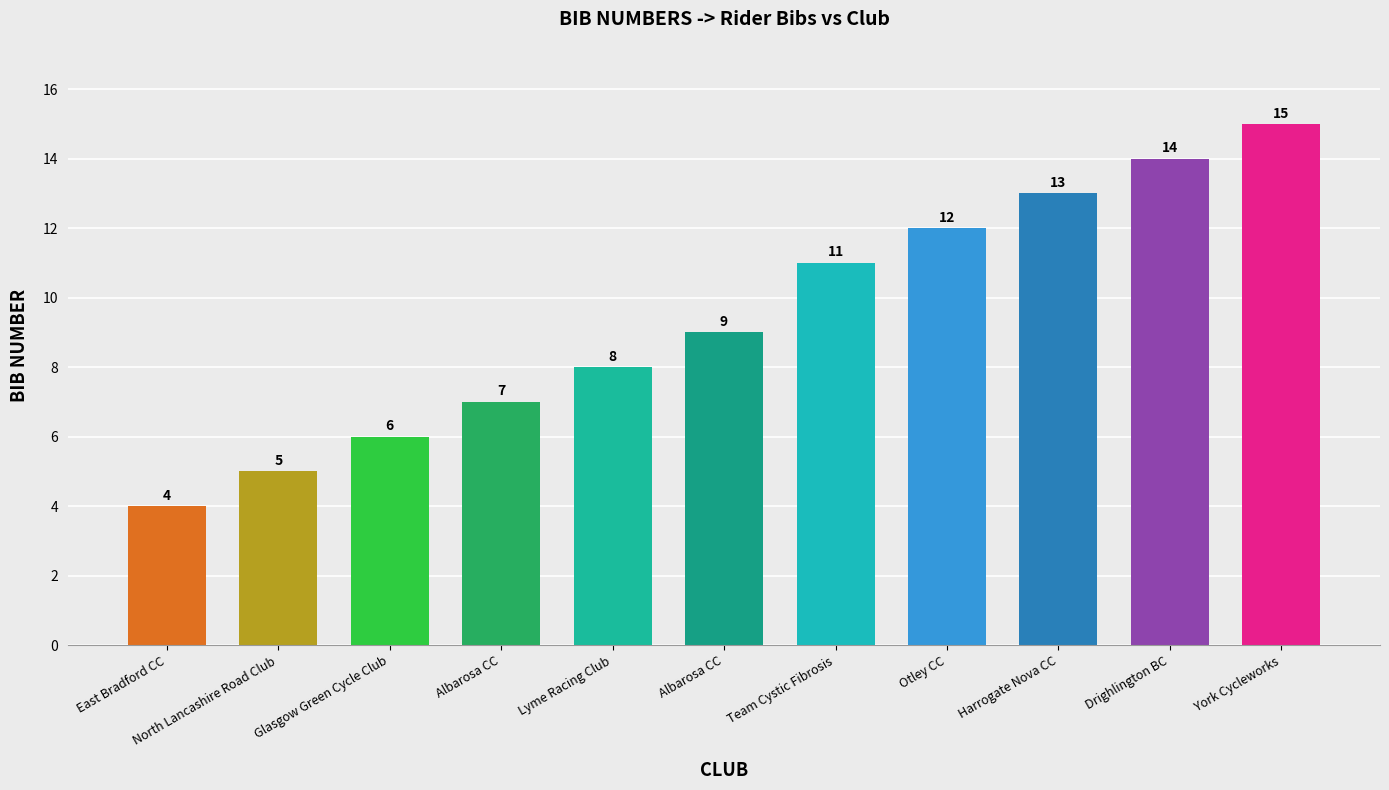

How many distinct data groups are displayed?

1